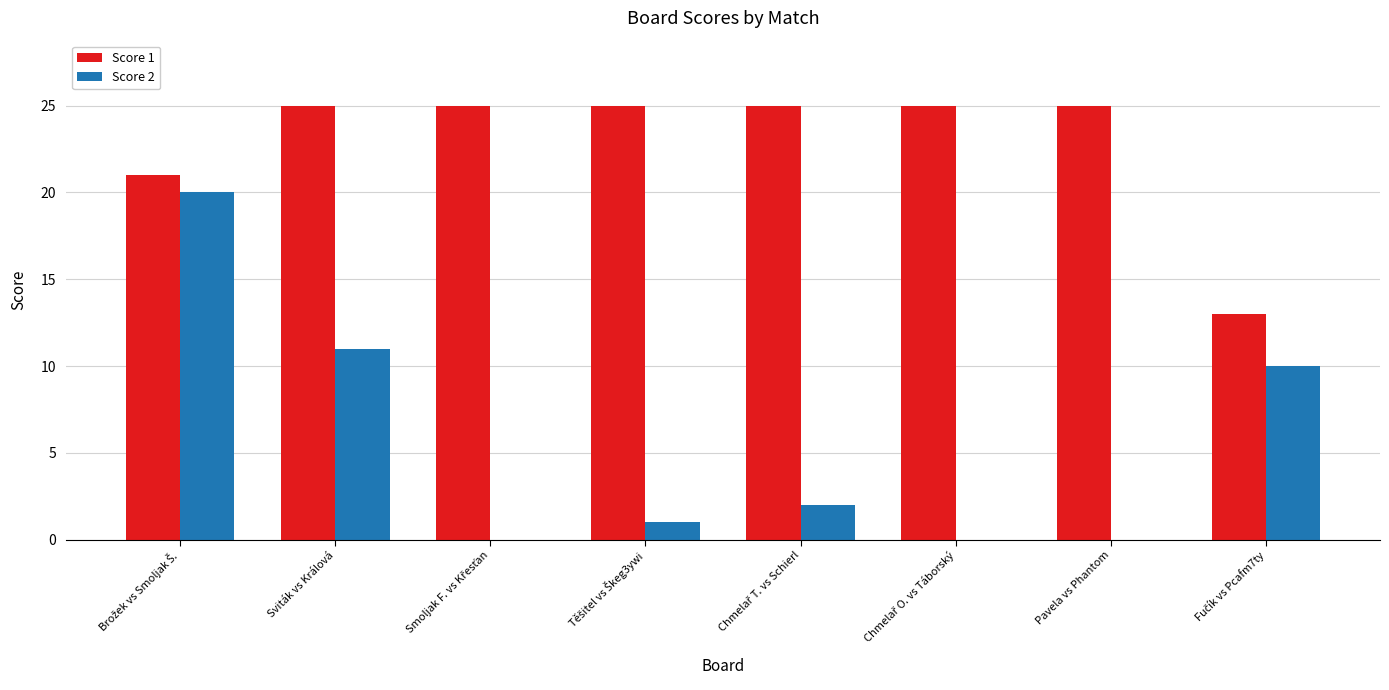

What is the maximum value shown in the chart?

25